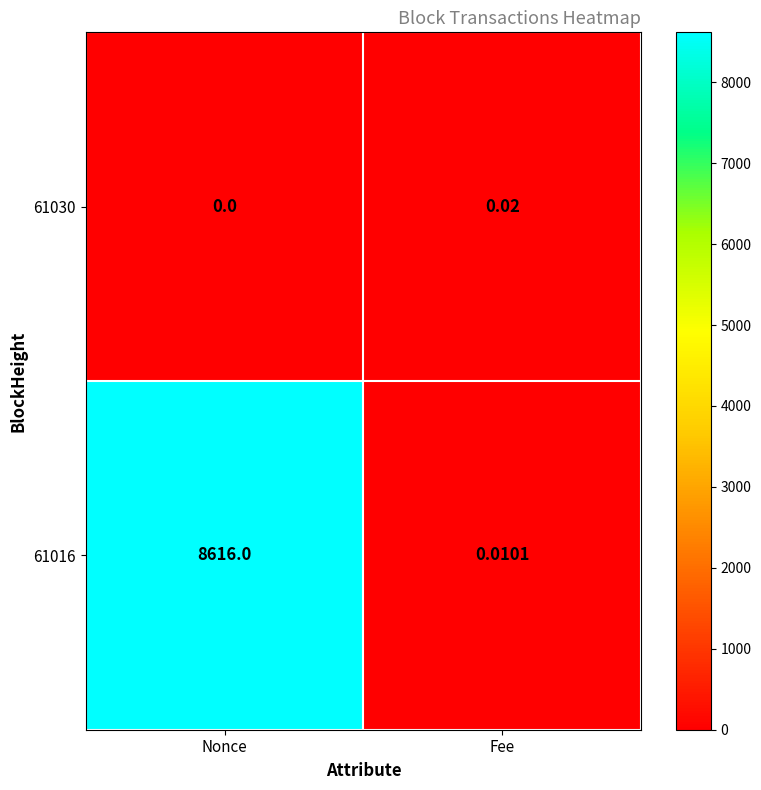

Which series changed the most between Nonce and Fee?

61016